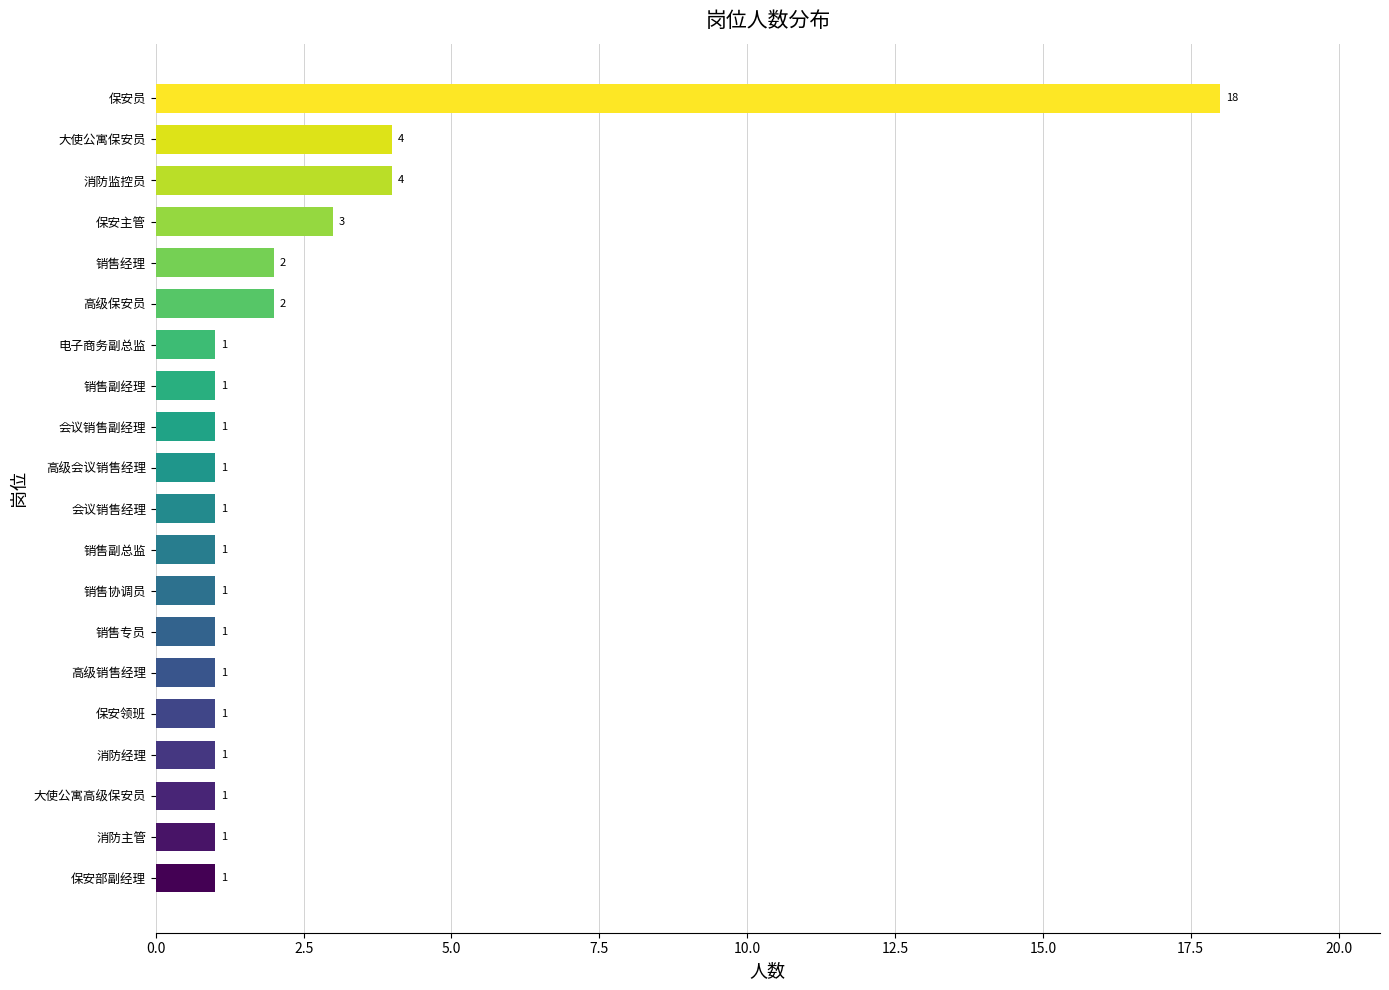

Reading top to bottom, extract all data points from this chart.

18	4	4	3	2	2	1	1	1	1	1	1	1	1	1	1	1	1	1	1